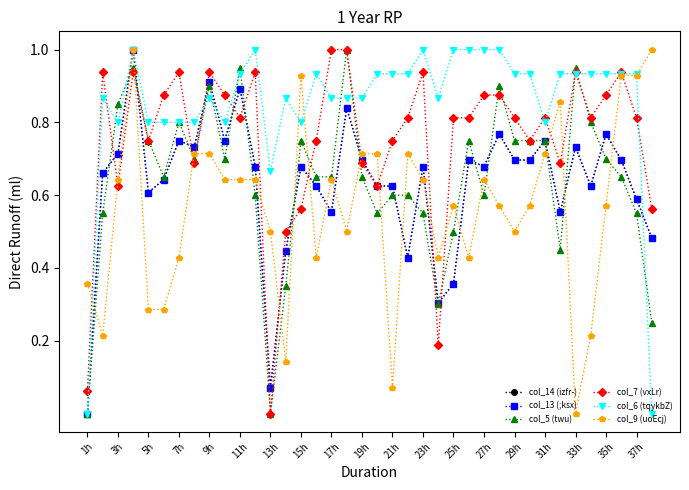

How many categories are shown in the chart?

38